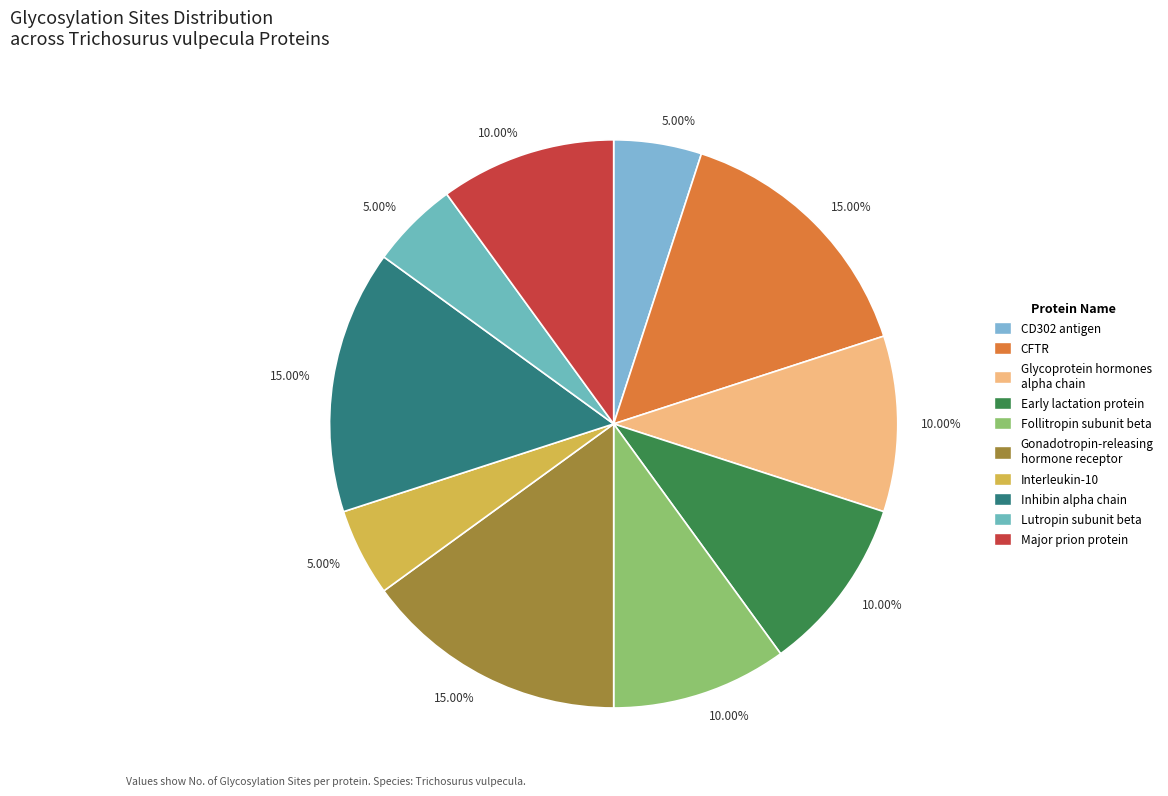

Which slice is the smallest?

CD302 antigen